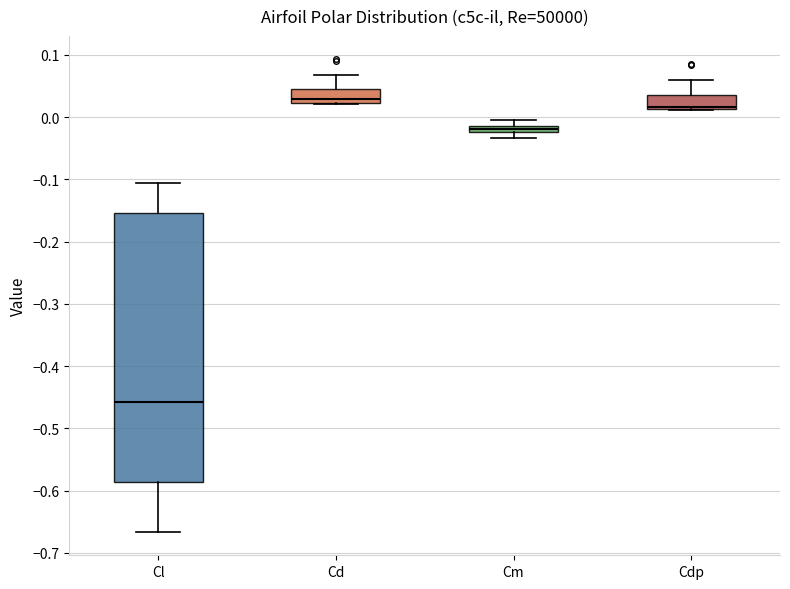

Which box is the tallest, from its lower edge to its upper edge?

Cl